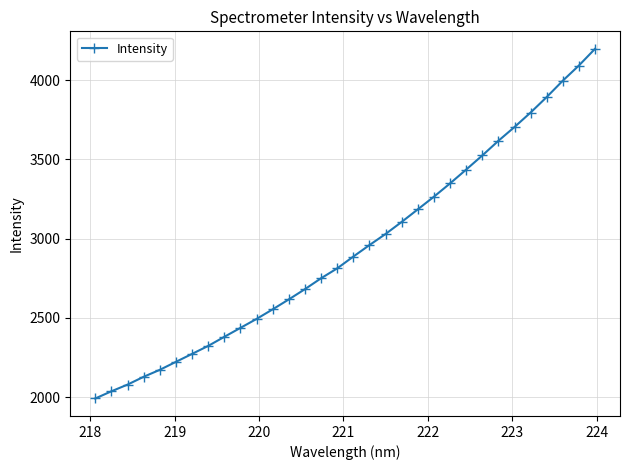

What is the sum of all values?

93993.6